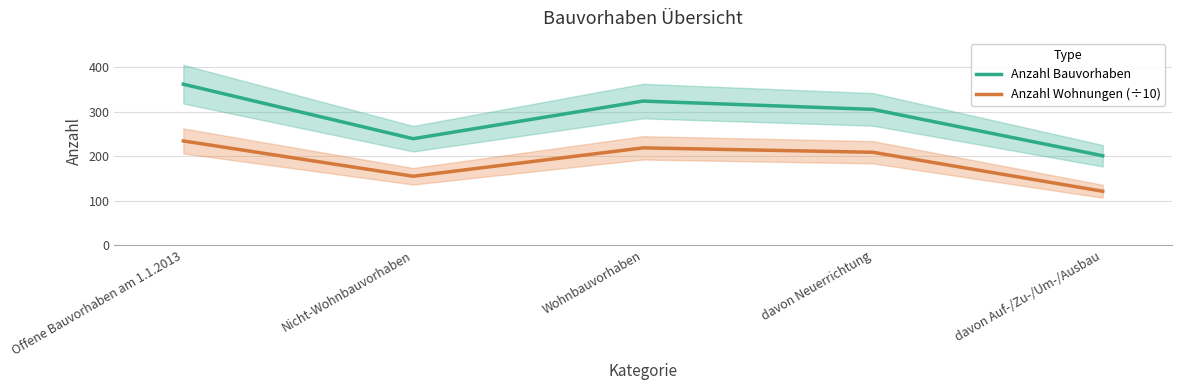

Is the value of Anzahl Wohnungen (÷10) at davon Auf-/Zu-/Um-/Ausbau greater than the value of Anzahl Bauvorhaben at davon Neuerrichtung?

No